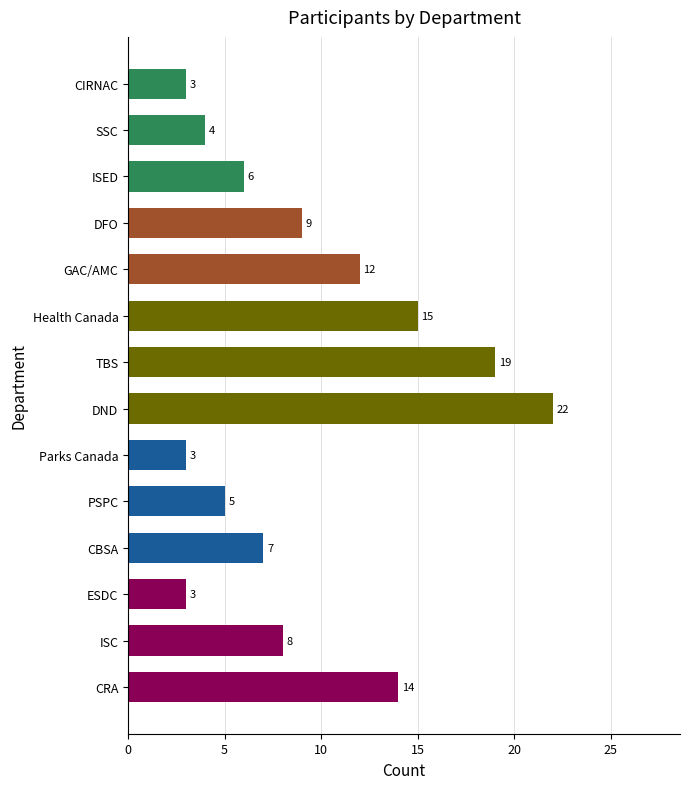

Approximately how many times larger is the value at DFO compared to SSC?

2.2